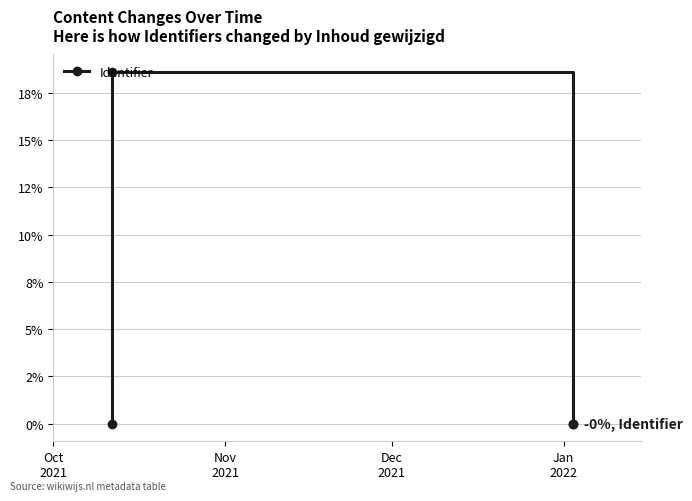

Which has a higher value, Nov
2021 or Jan
2022?

Nov
2021